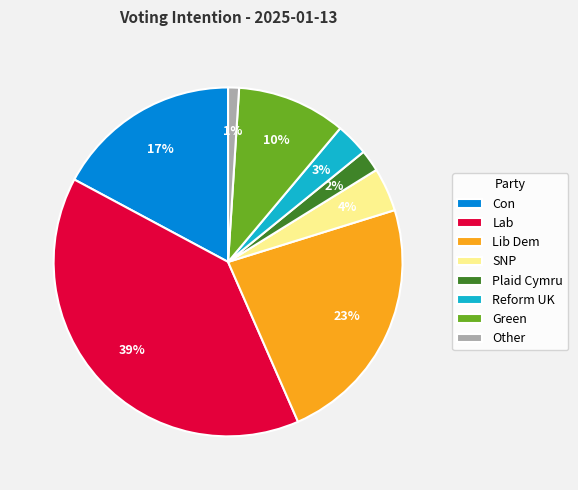

How many segments does this pie chart have?

8